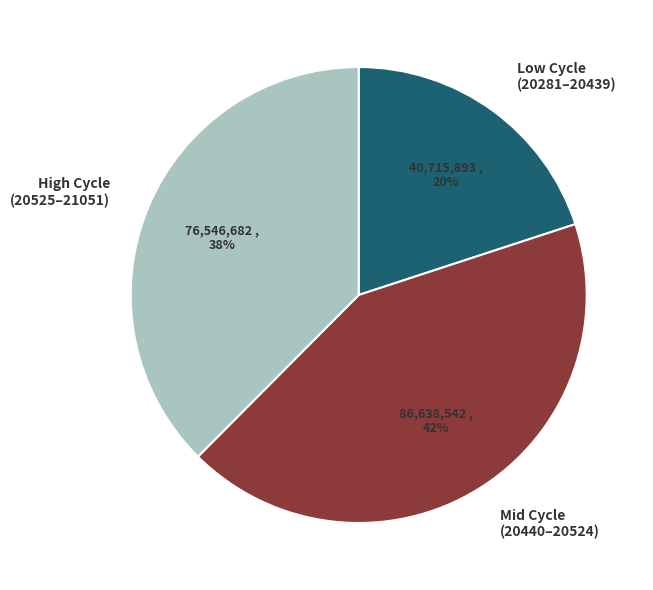

What percentage is the Low Cycle (20281–20439) slice, to the nearest percent?

20%